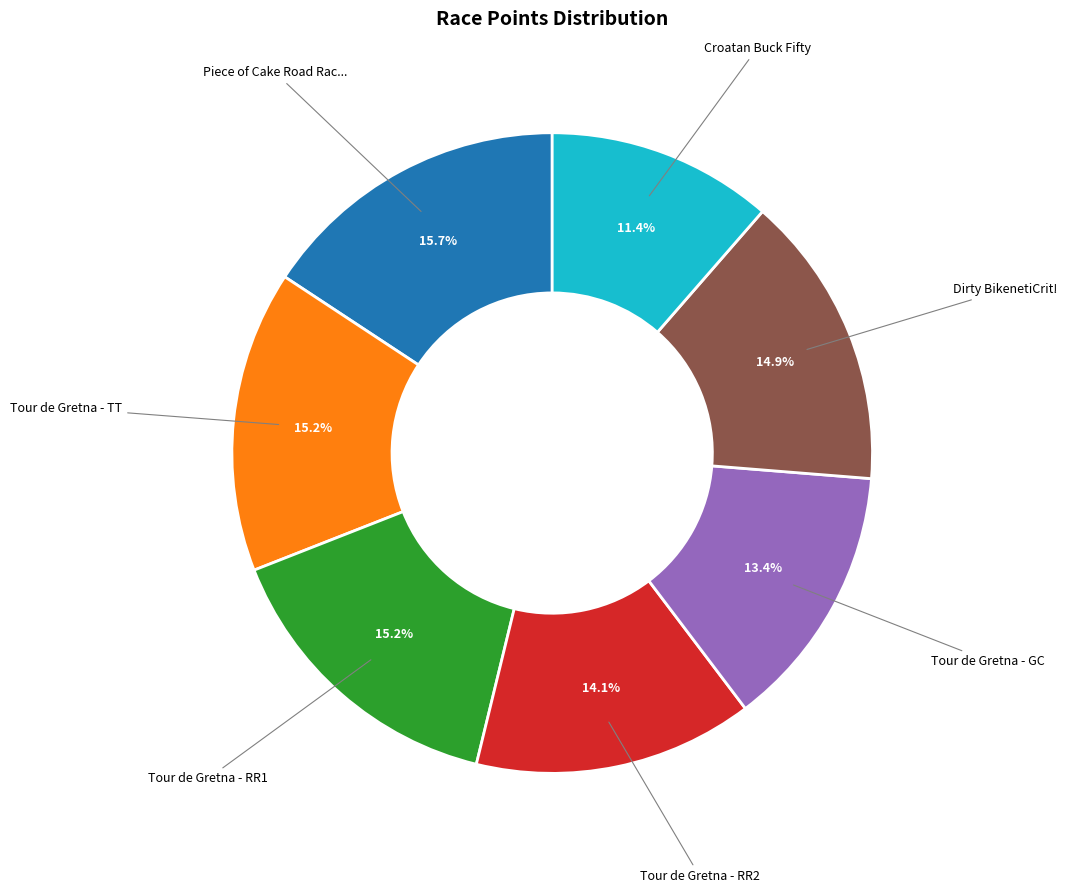

Is there any slice that represents more than half of the pie?

No